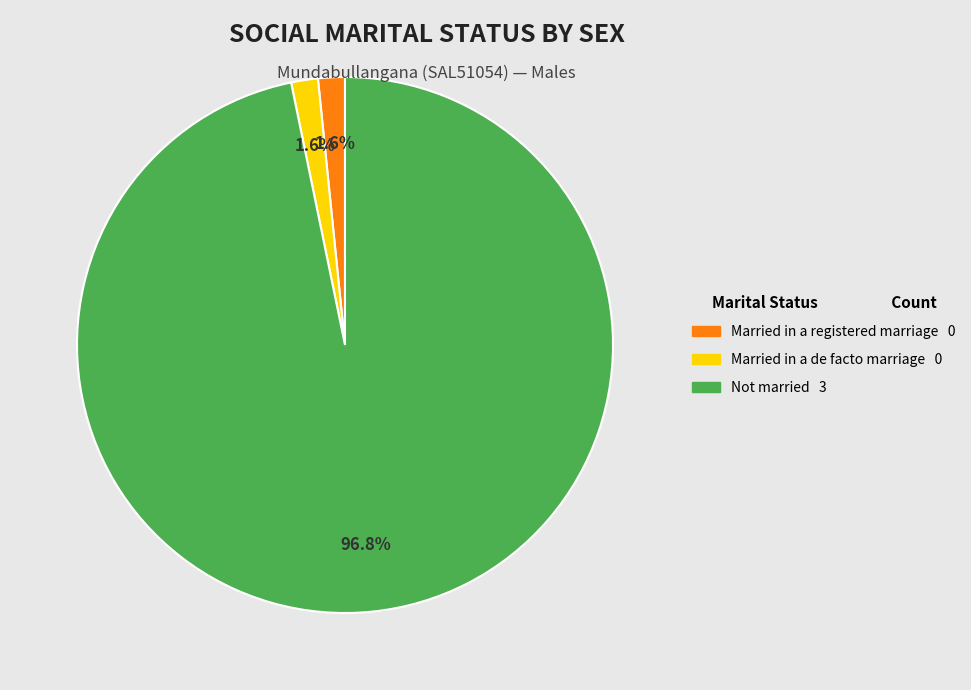

To the nearest percent, what is the difference between the Married in a de facto marriage and Not married slice percentages?

95%